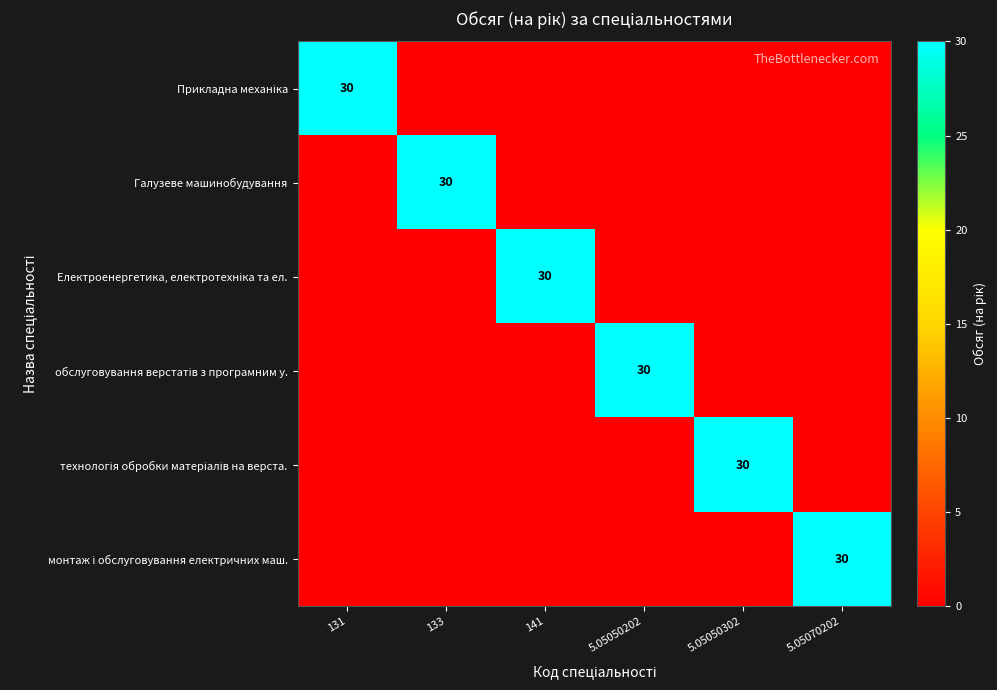

How many series are shown in this chart?

6